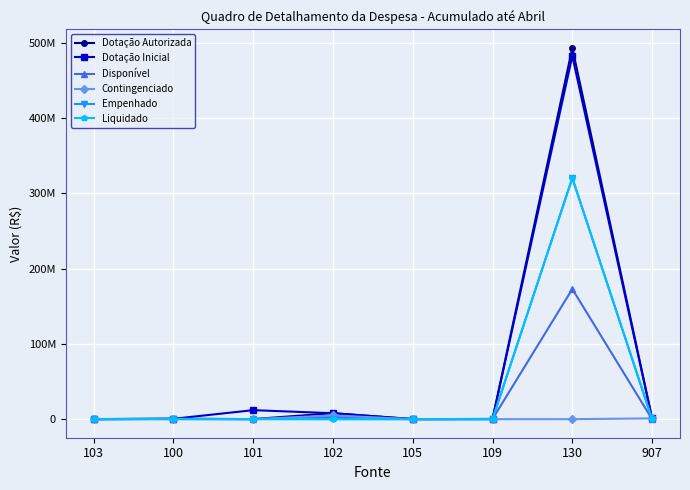

The Empenhado series shows -118242100 at 105. True or false?

False